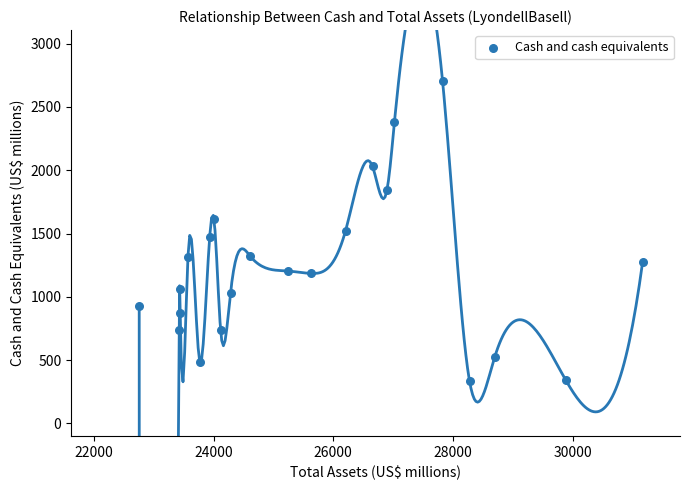

What is the range of X values (max minus min)?

8414